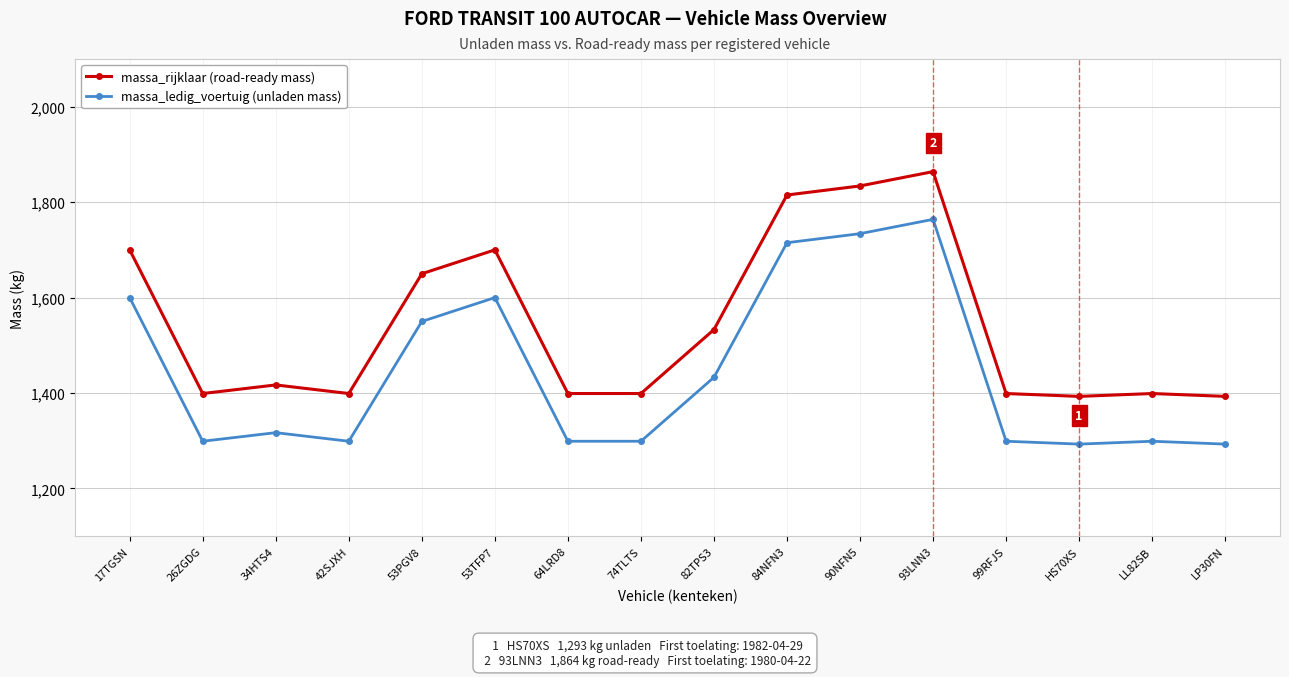

What is the label of the 11th point from the right?

53TFP7